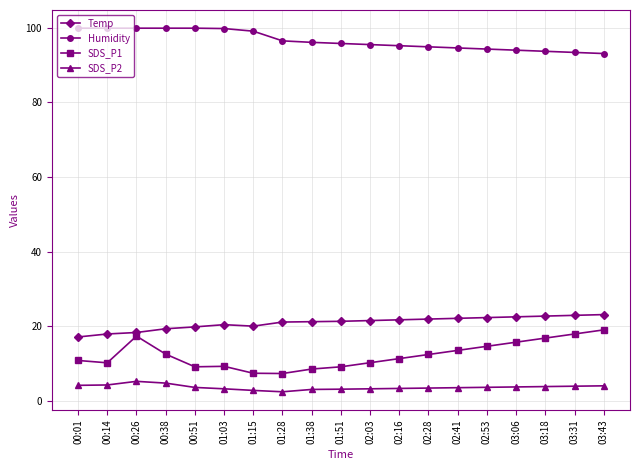

What position from the left is 02:53?

15